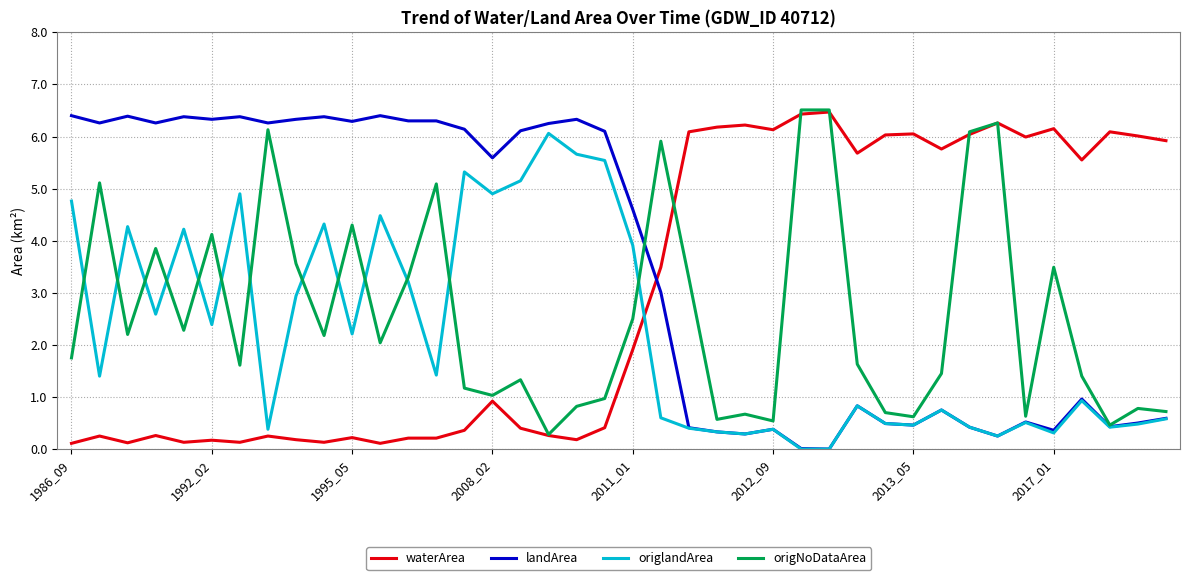

What are all the series names shown in the legend?

waterArea, landArea, origlandArea, origNoDataArea